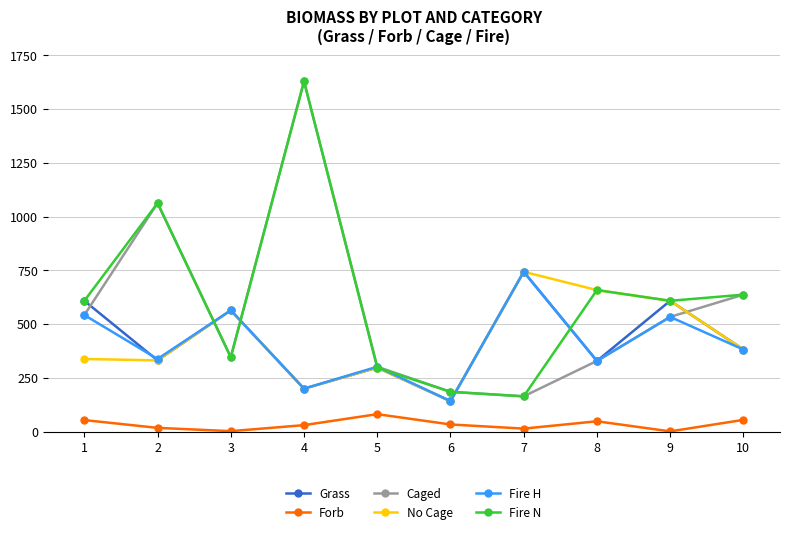

Which category has the highest value across all series?

4